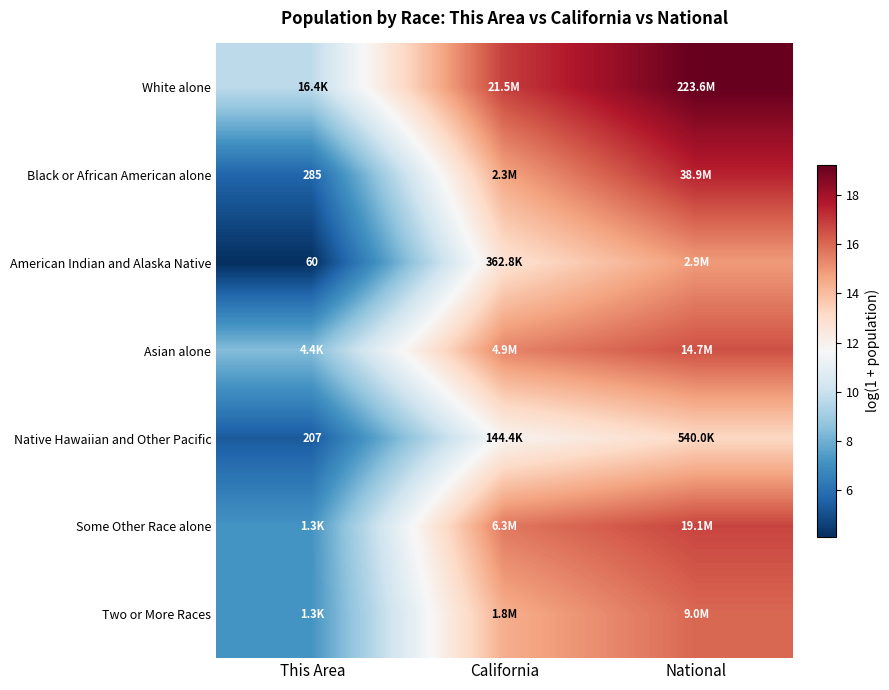

The value of Native Hawaiian and Other Pacific at National is 20.8. True or false?

False